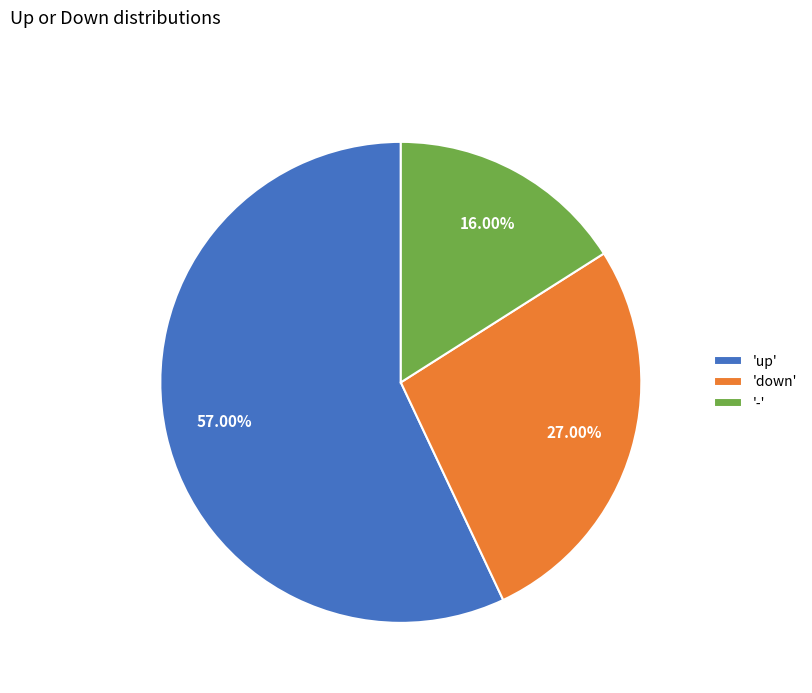

Which slice is the largest?

'up'